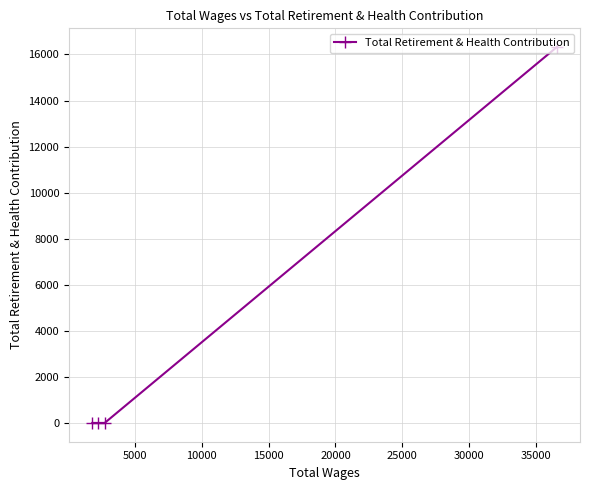

What is the maximum value shown in the chart?

16319